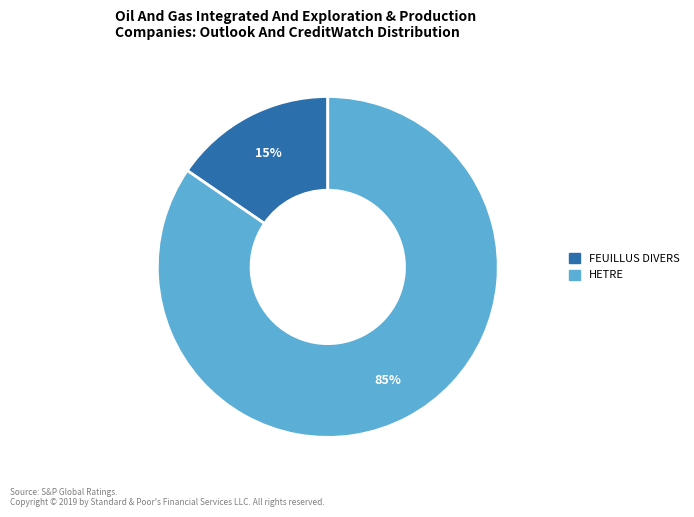

Between FEUILLUS DIVERS and HETRE, which is larger?

HETRE